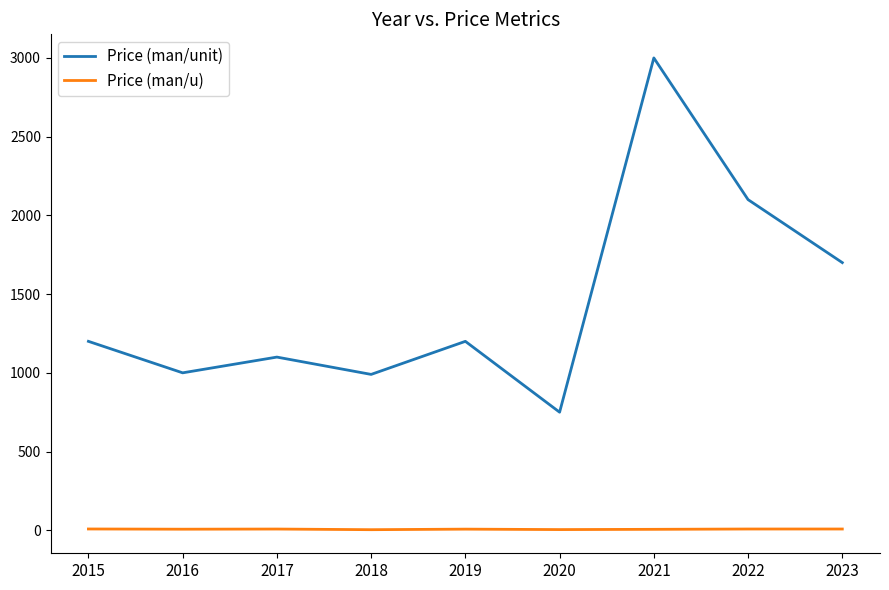

At which label is Price (man/unit) closest to 1875?

2023